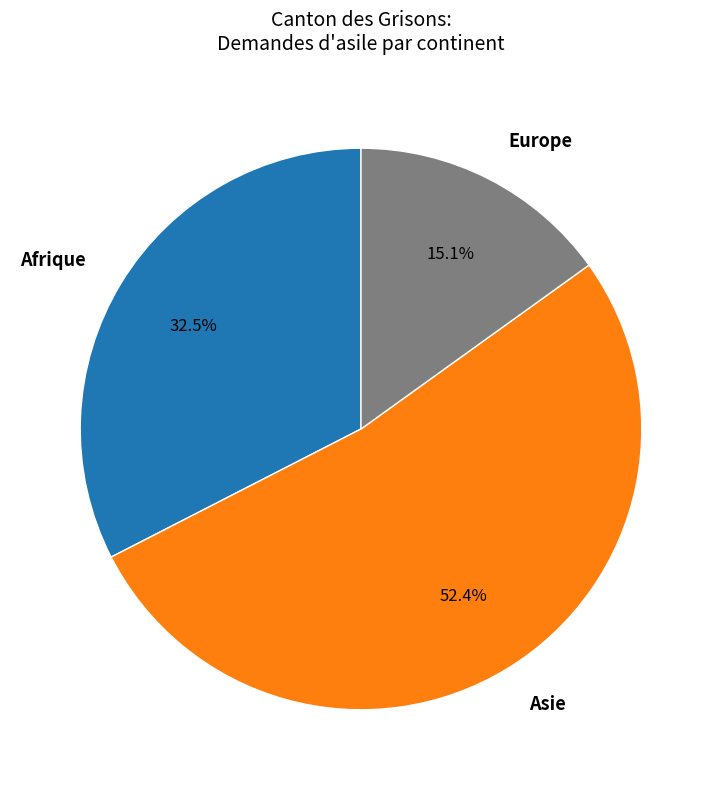

Rank the categories by value from highest to lowest.

Asie, Afrique, Europe